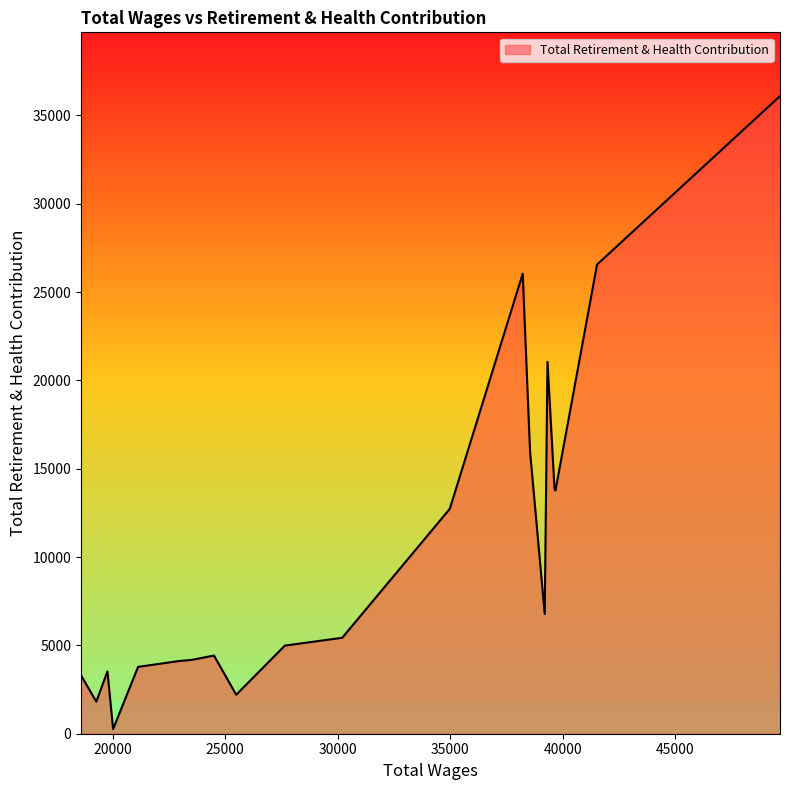

What is the difference between the maximum and minimum values?

35829